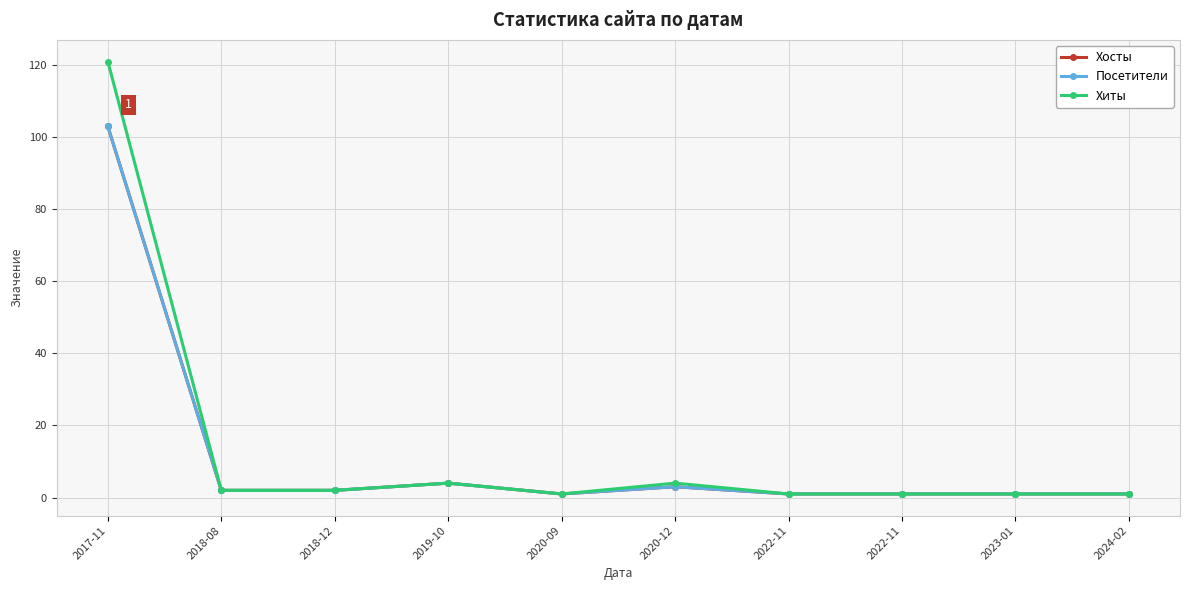

Is this an area chart (filled region under the line)?

No